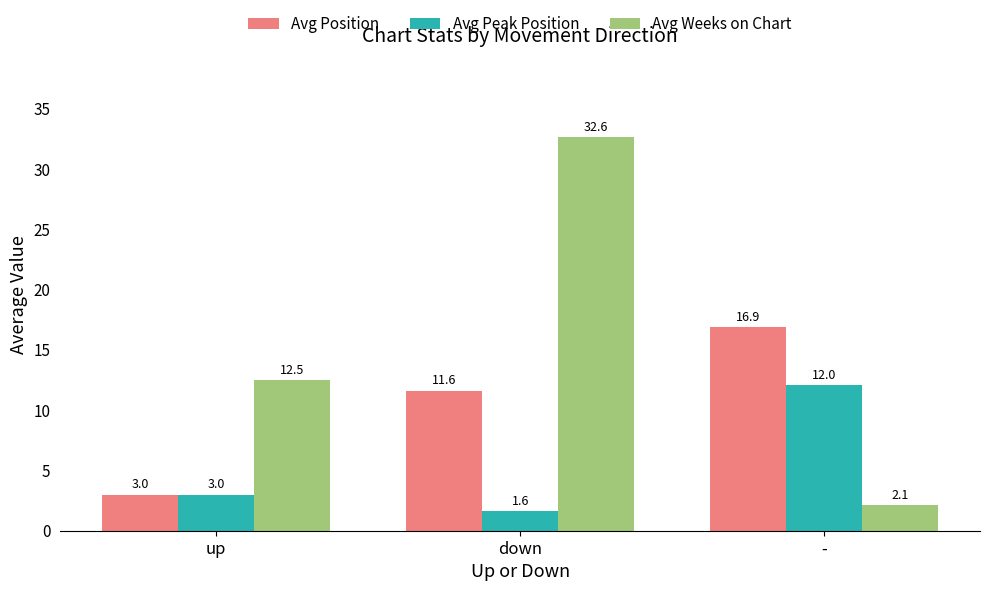

Between down and -, which series saw the biggest shift?

Avg Weeks on Chart